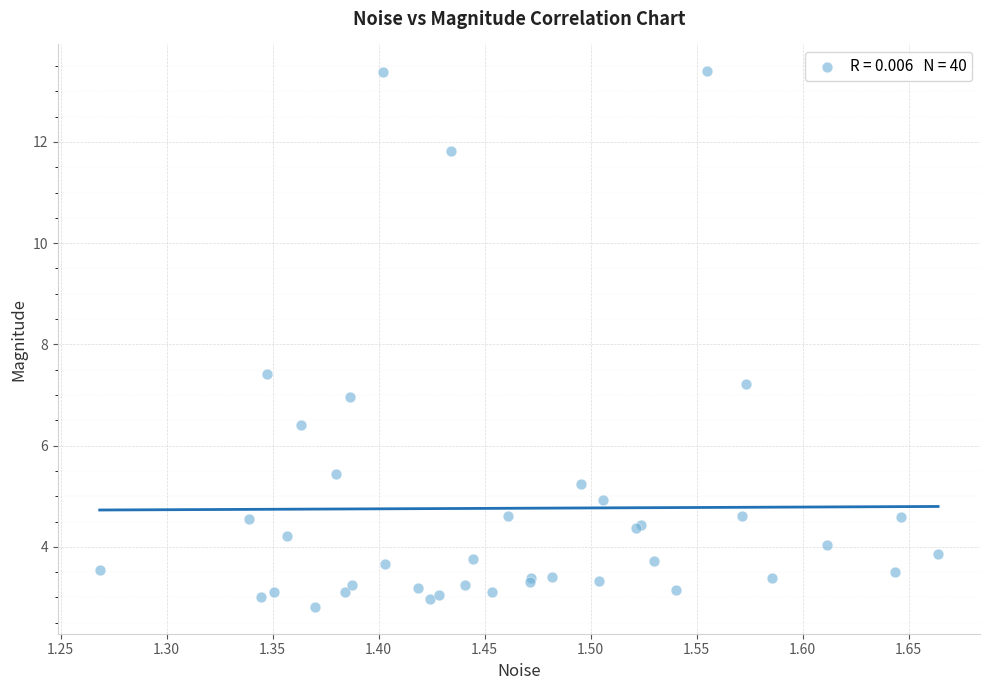

What Y value in the scatter plot is closest to 8?

7.4